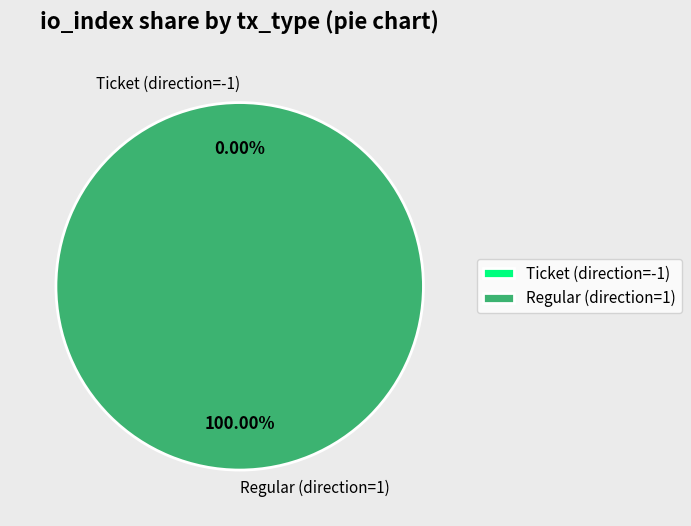

What is the smallest slice in the pie chart?

Ticket (direction=-1)